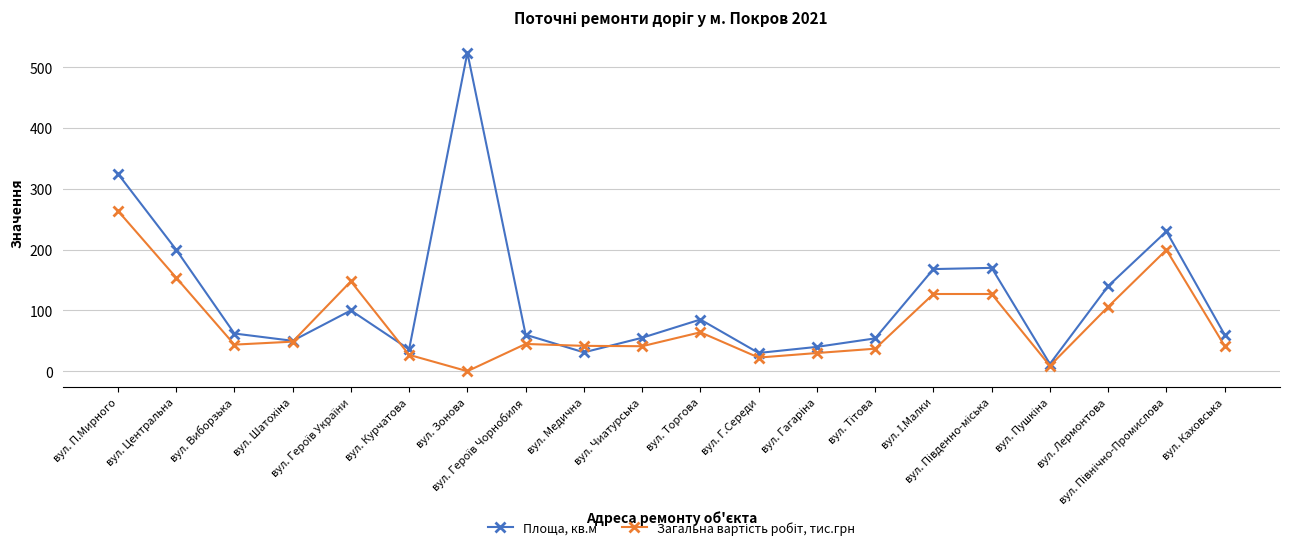

What is the maximum value for Площа, кв.м?

524.0